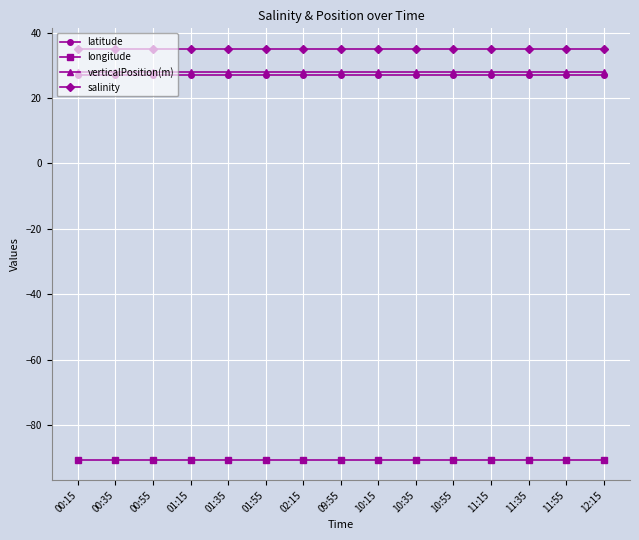

What is the value of the salinity point at the 7th from the left?

35.0